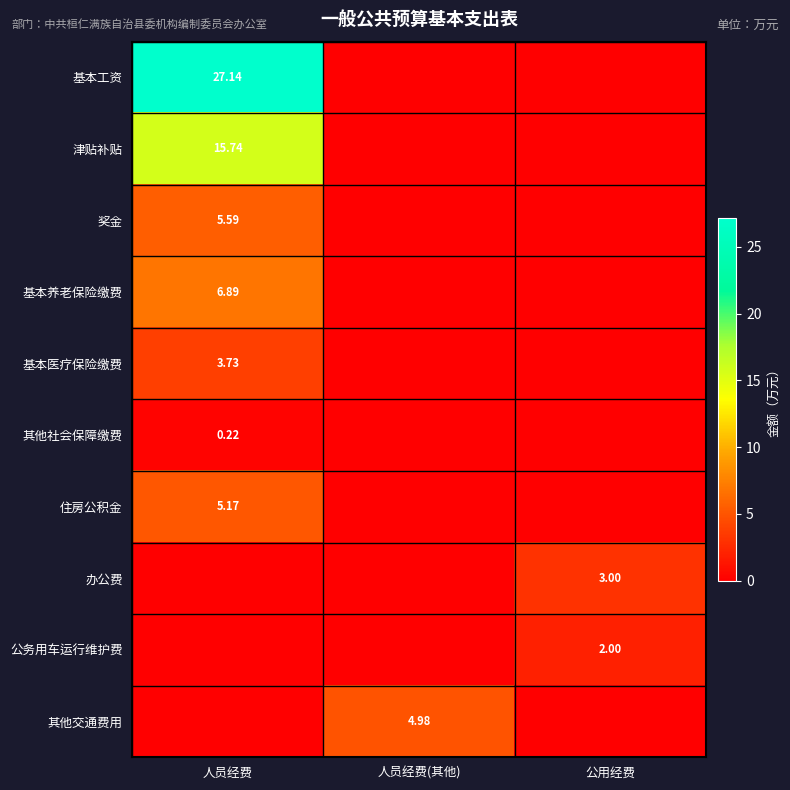

Between 公用经费 and 人员经费, which is larger?

人员经费